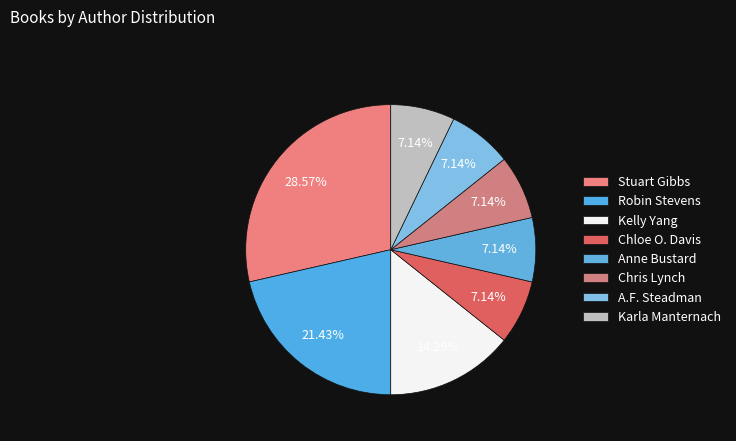

Combined, what portion of the pie is Stuart Gibbs and Chloe O. Davis?

35.7%